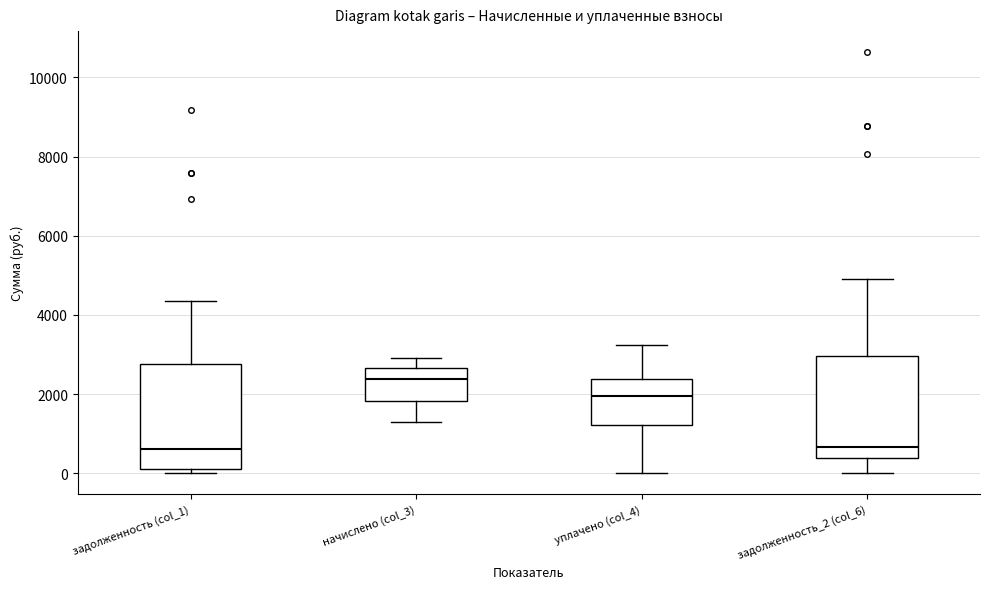

Where is the lower edge of the box for задолженность (col_1) on the y-axis? The values are not printed on the chart, so give them approximately, as read against the axis.

200